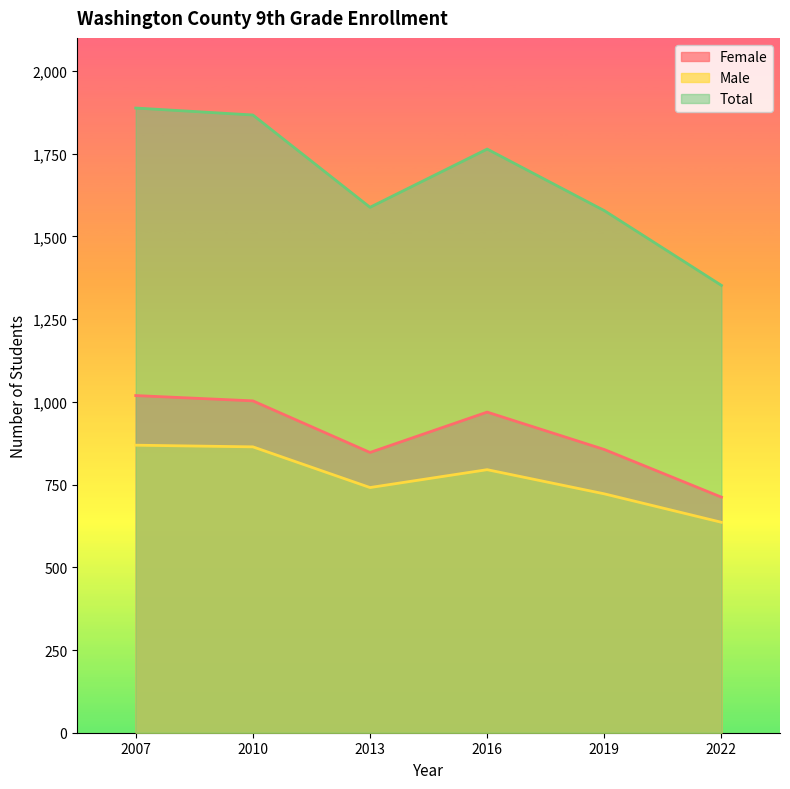

True or false: Female has more than 2 interior local peaks.

False